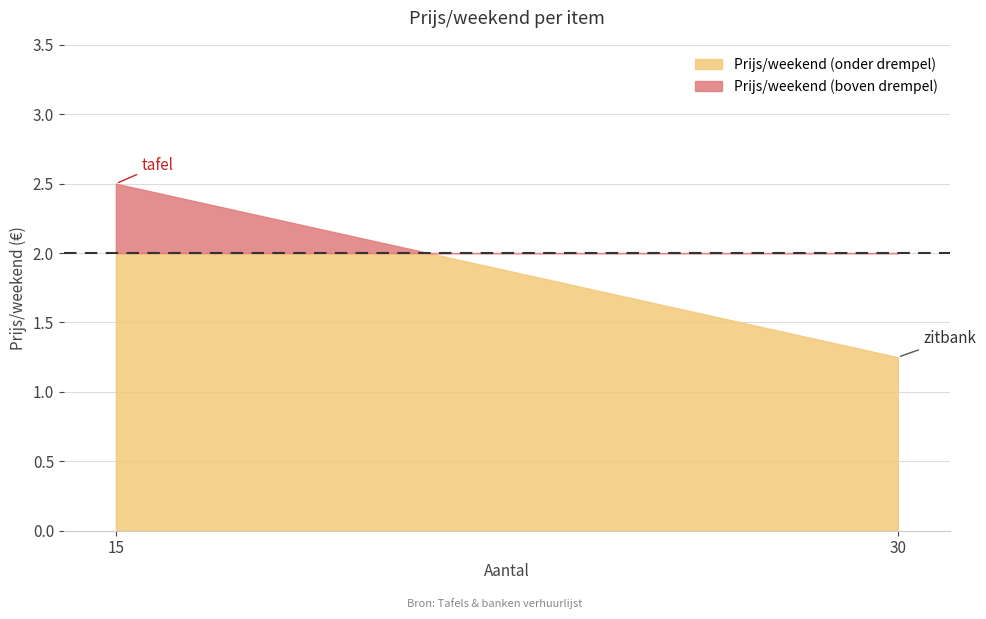

Count the number of values greater than 2.

1